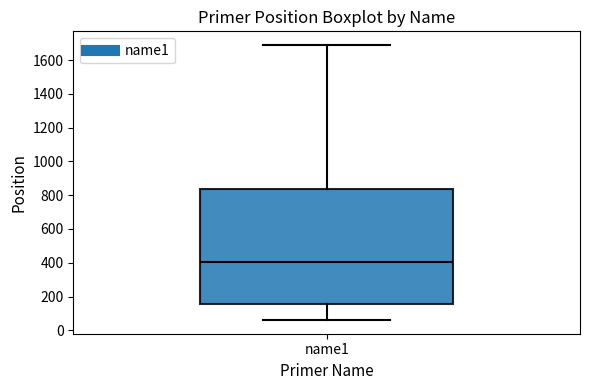

Transcribe this box plot: give where the median line is, the range the box spans, and where the two whiskers end, as read against the y-axis. The values are not printed on the chart, so give them approximately, as read against the axis.

median 400, box 160 to 840, whiskers 60 to 1680